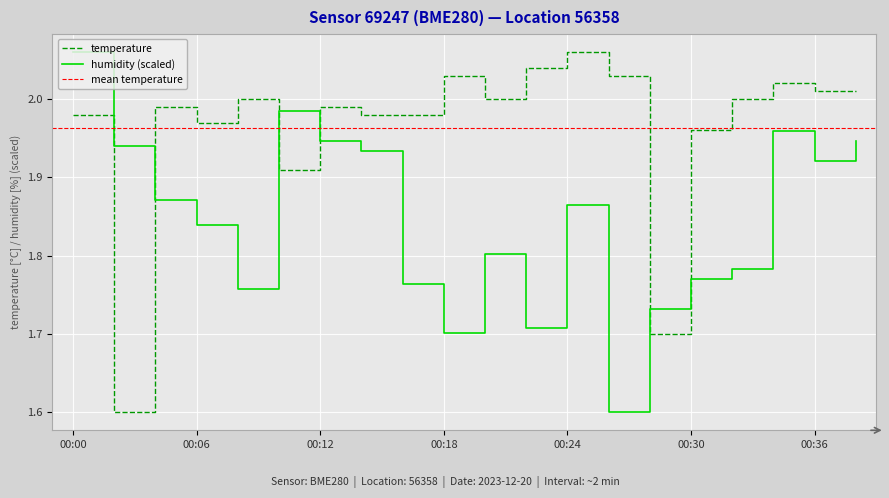

What is the difference between the second highest and minimum values in the humidity series?

0.4